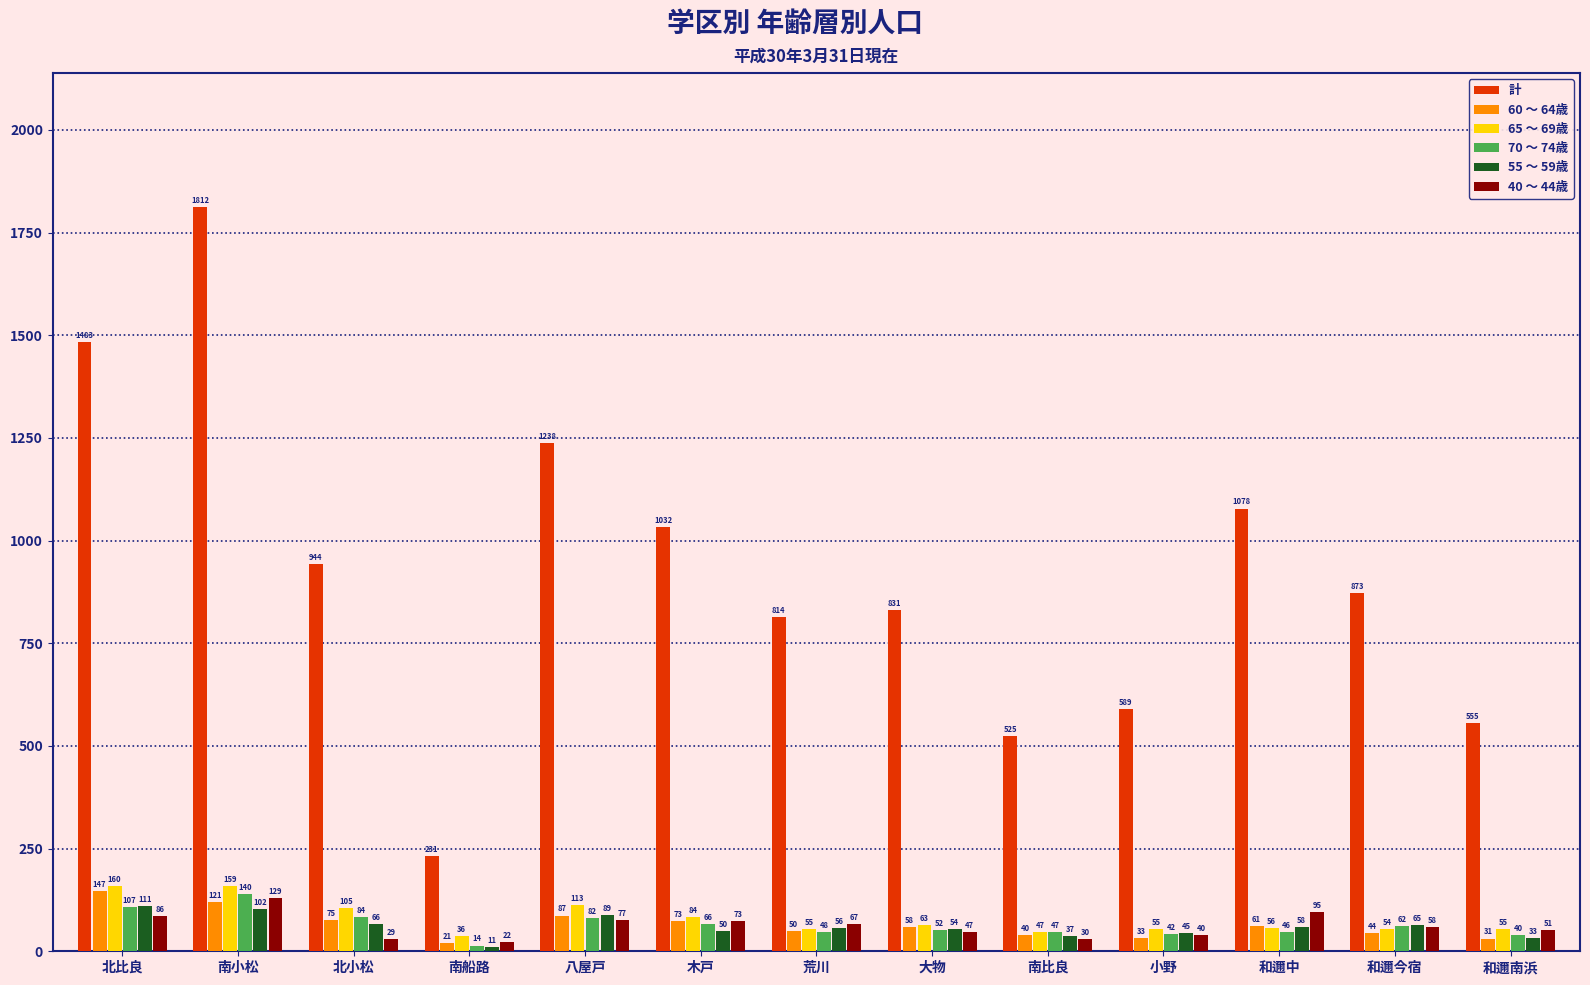

Does the chart contain stacked bars?

No